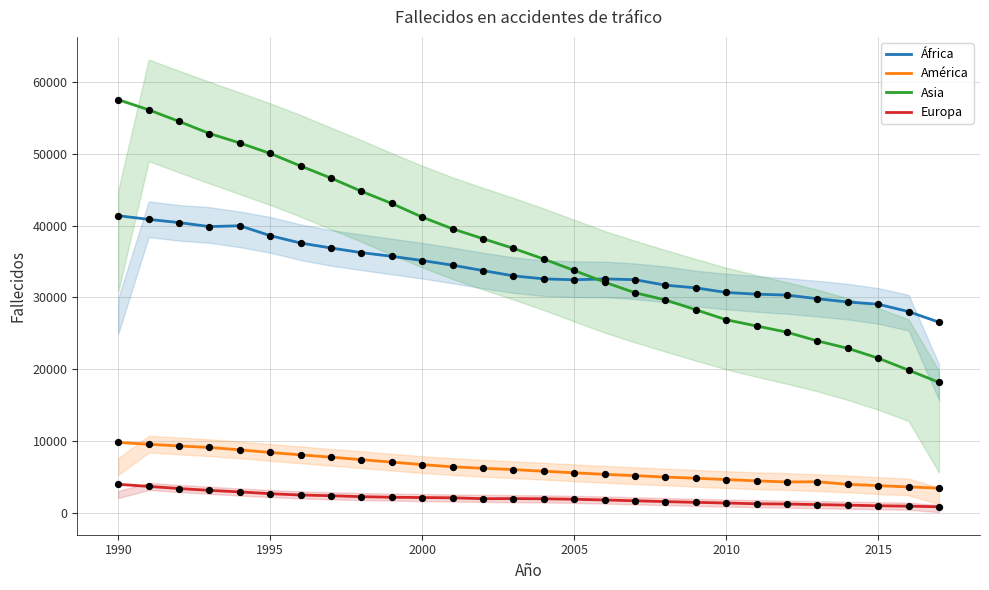

Which series has the largest total across all categories?

Asia